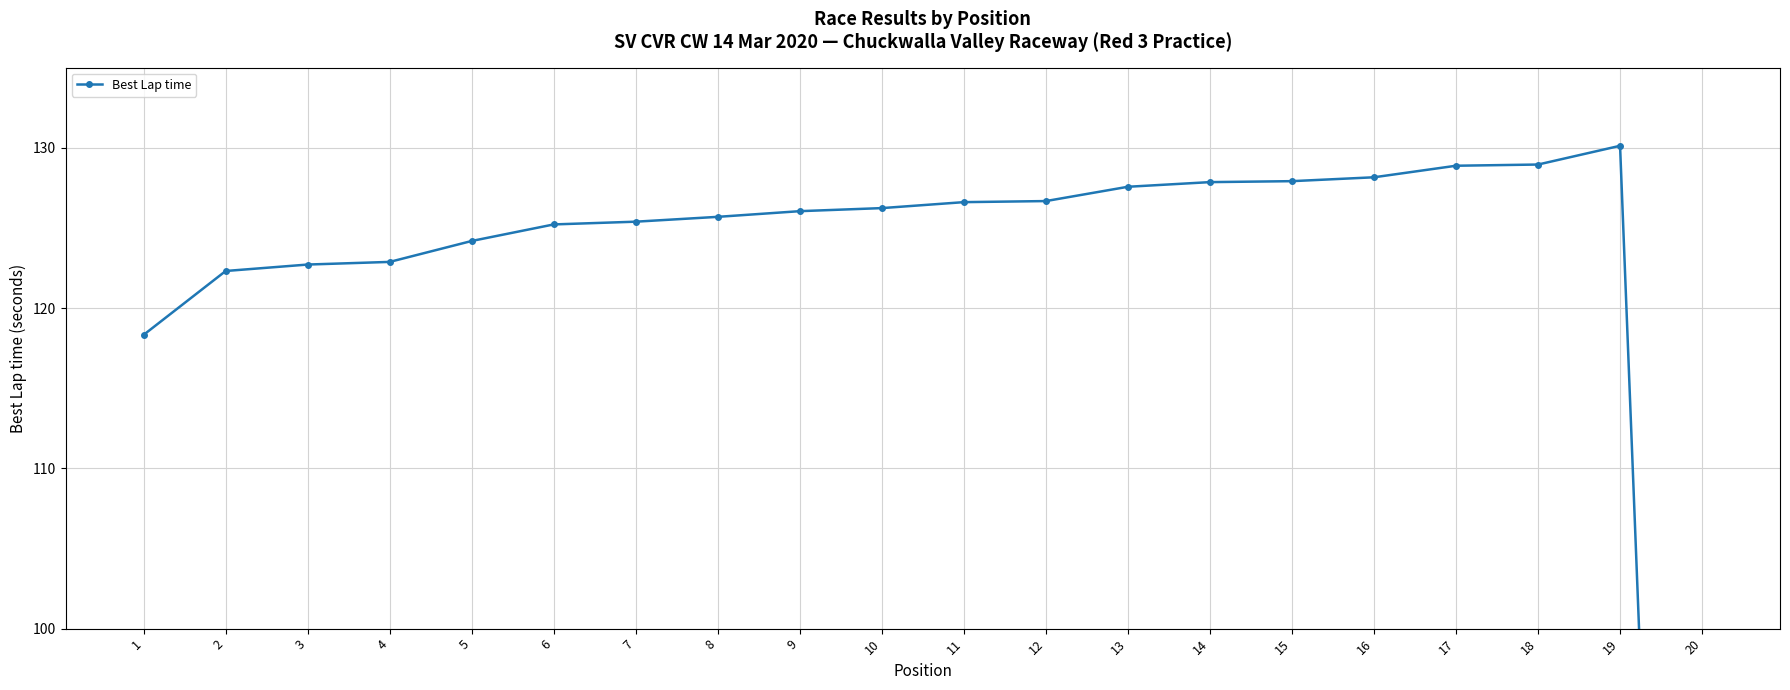

What is the maximum value shown in the chart?

130.1